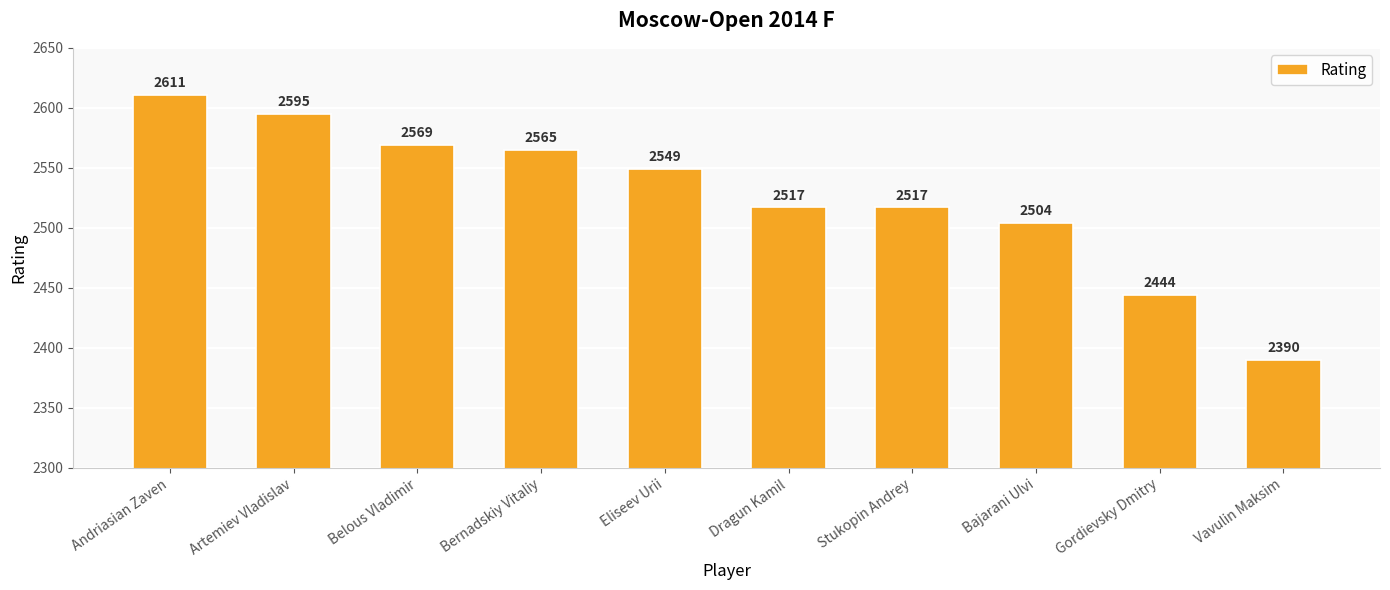

What is the label of the 1st bar from the right?

Vavulin Maksim